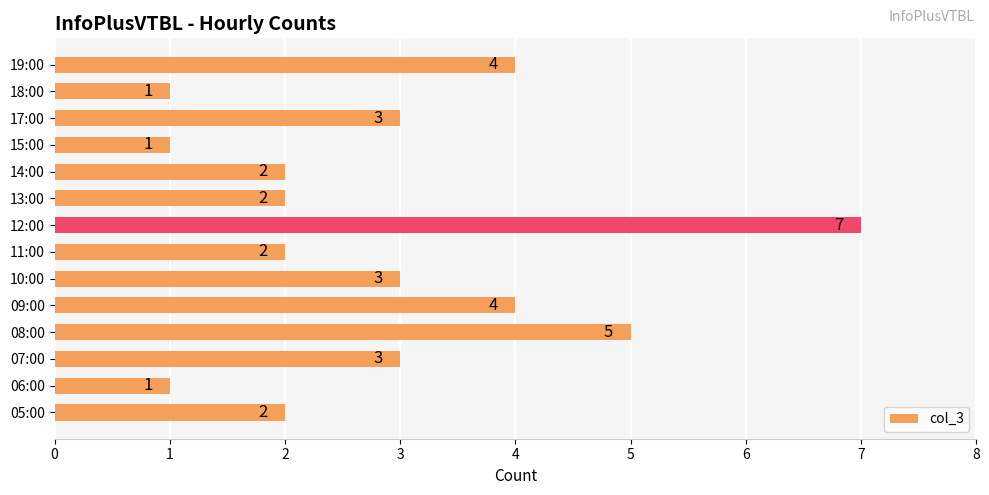

What is the difference between the maximum and minimum values?

6